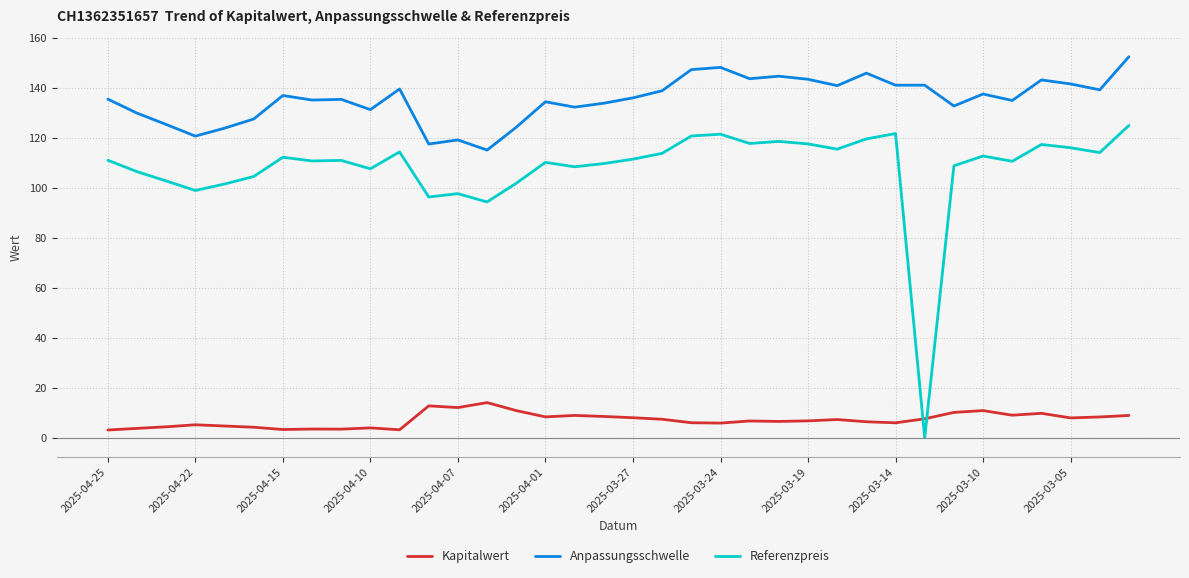

What is the maximum value for Anpassungsschwelle?

152.4